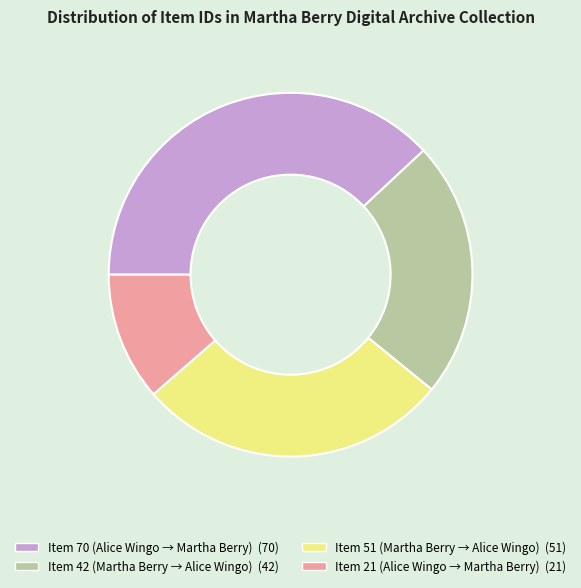

Does any single category account for the majority?

No